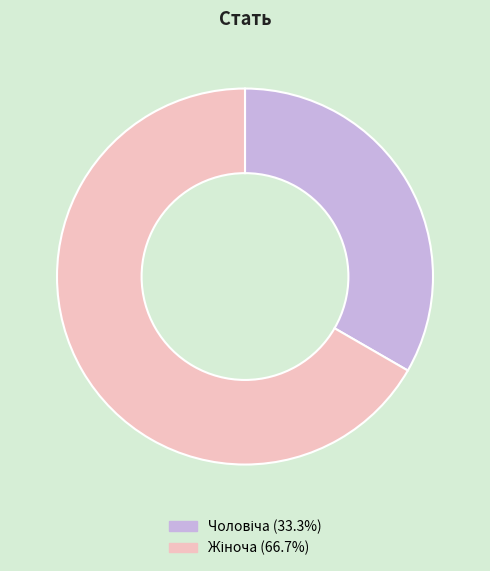

Is there a majority slice in this chart?

Yes